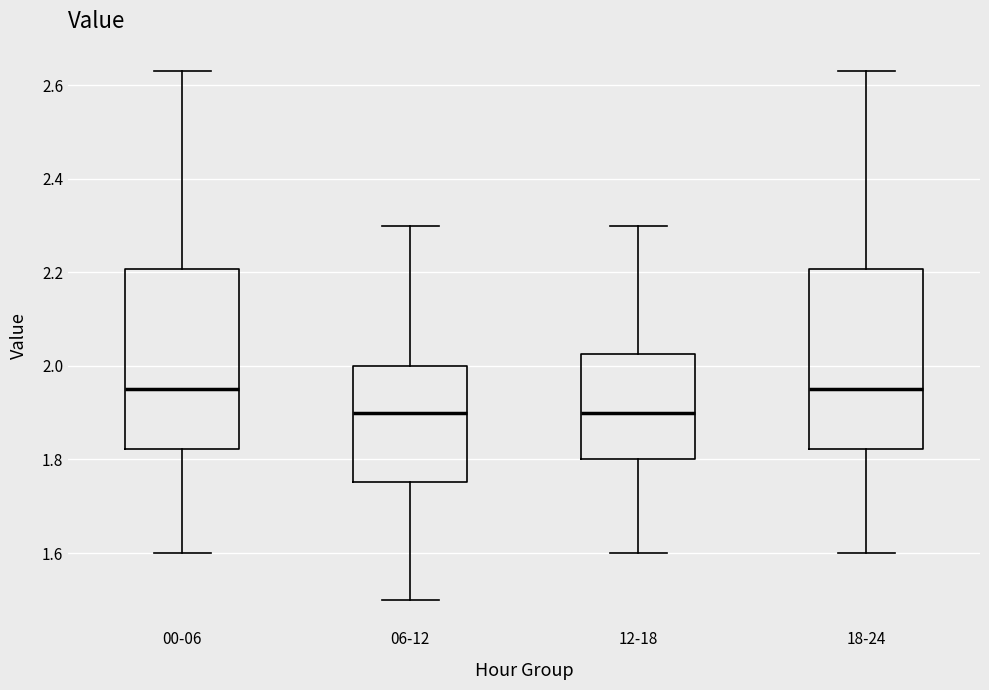

Where is the upper edge of the box for 12-18 on the y-axis? The values are not printed on the chart, so give them approximately, as read against the axis.

2.02